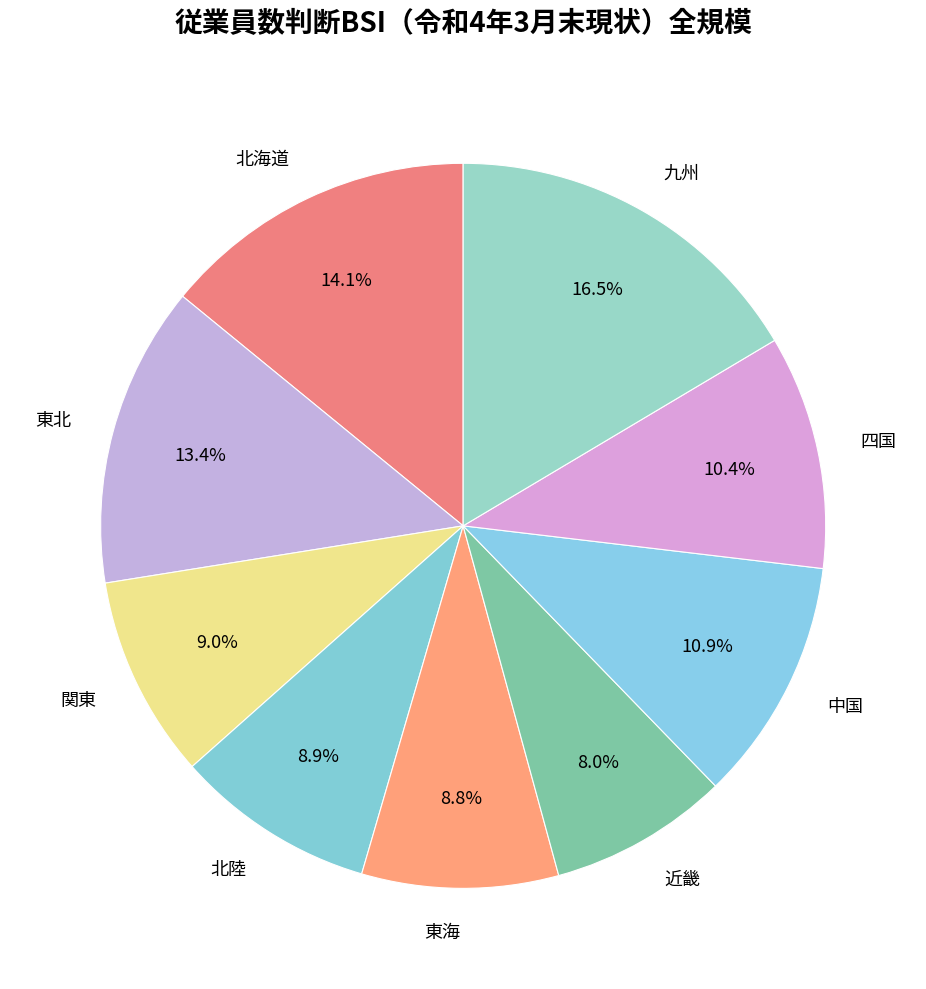

What portion of the pie excludes 四国?

89.6%